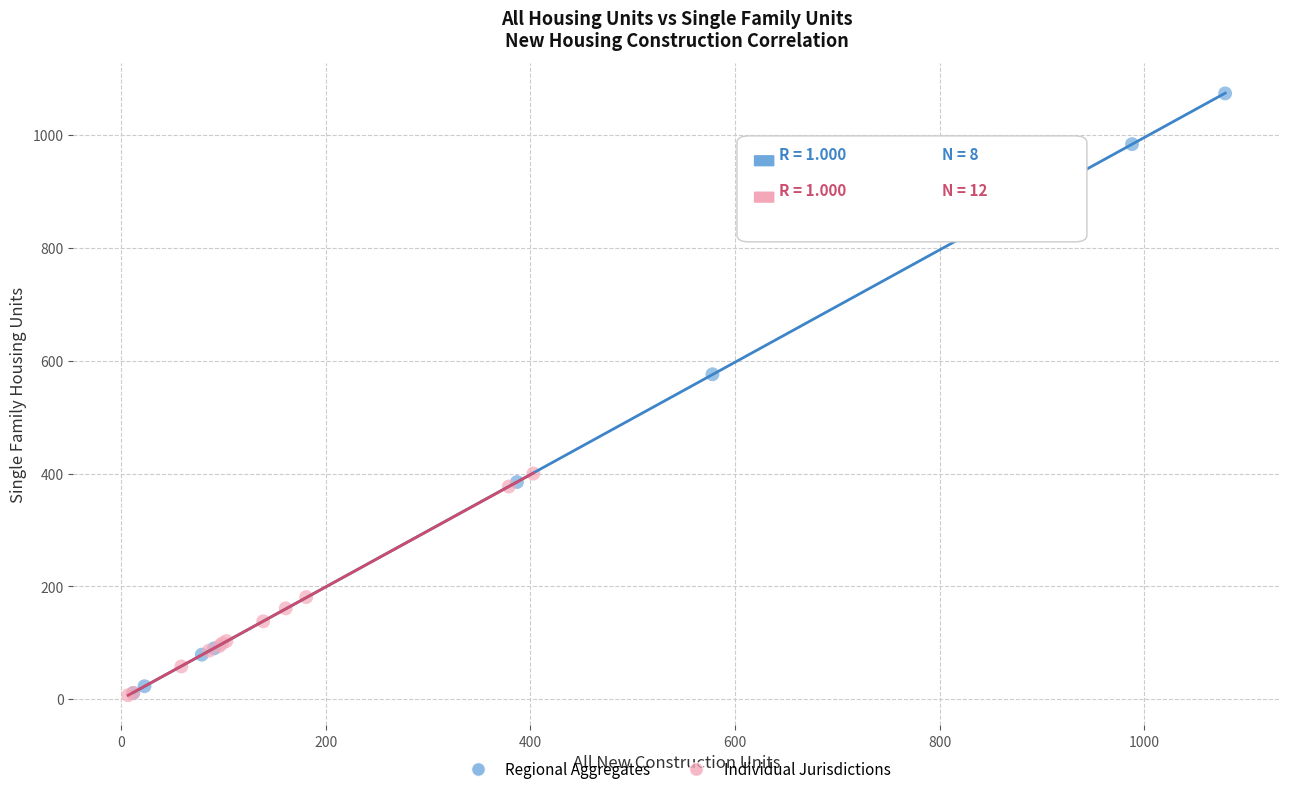

Which series has the largest Y range (max minus min)?

Regional Aggregates